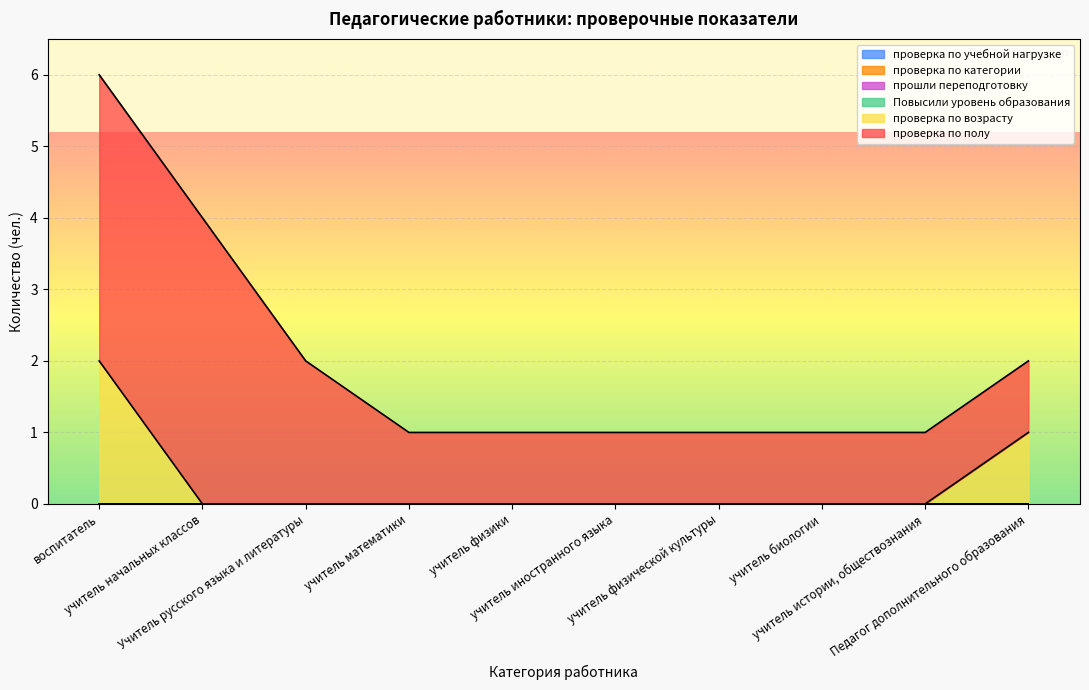

Which has a higher value, учитель начальных классов or учитель истории, обществознания?

учитель начальных классов